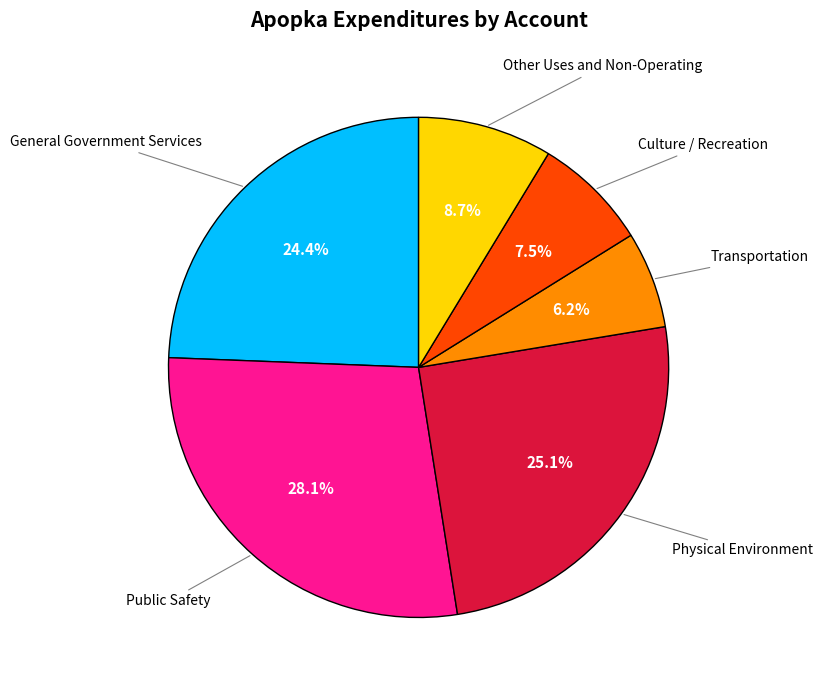

How many segments does this pie chart have?

6